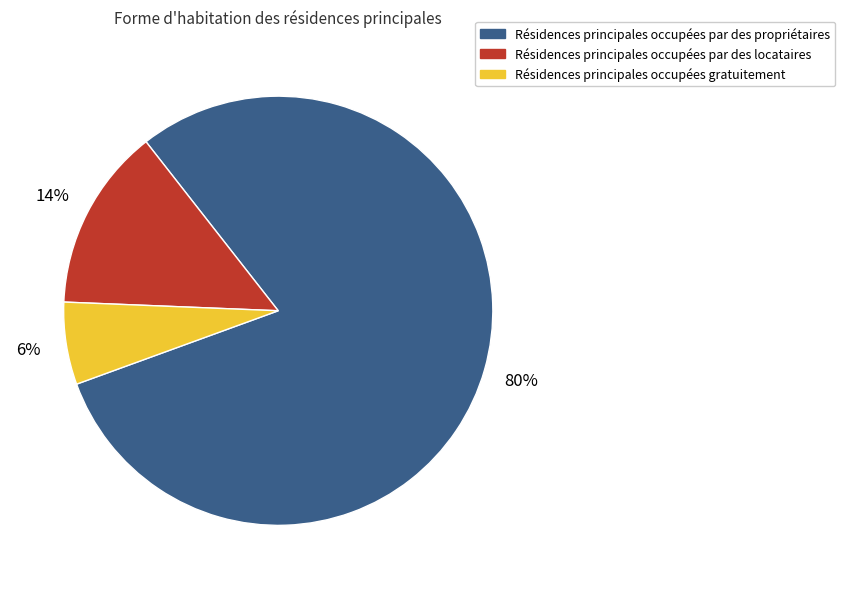

To the nearest percent, what is the average slice percentage?

33%